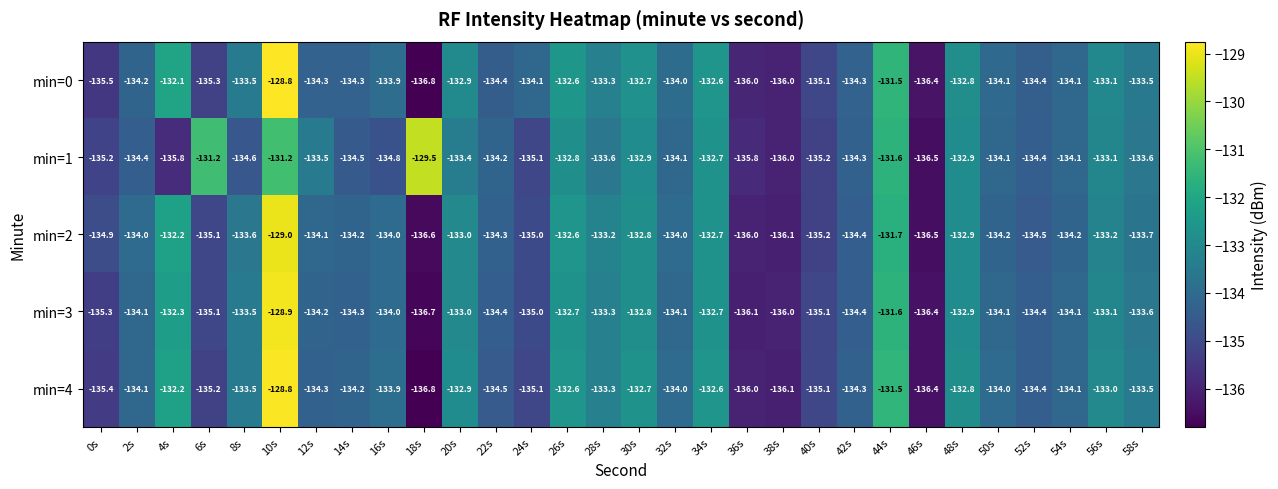

At which label does min=2 first exceed -134?

4s